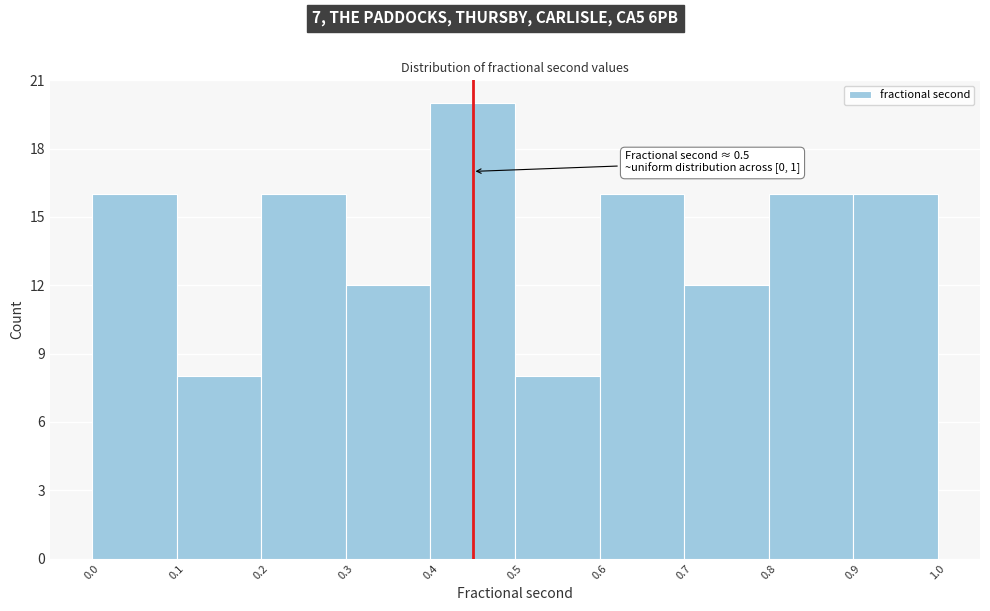

Which range on the x-axis has the tallest bar?

0.4 to 0.5